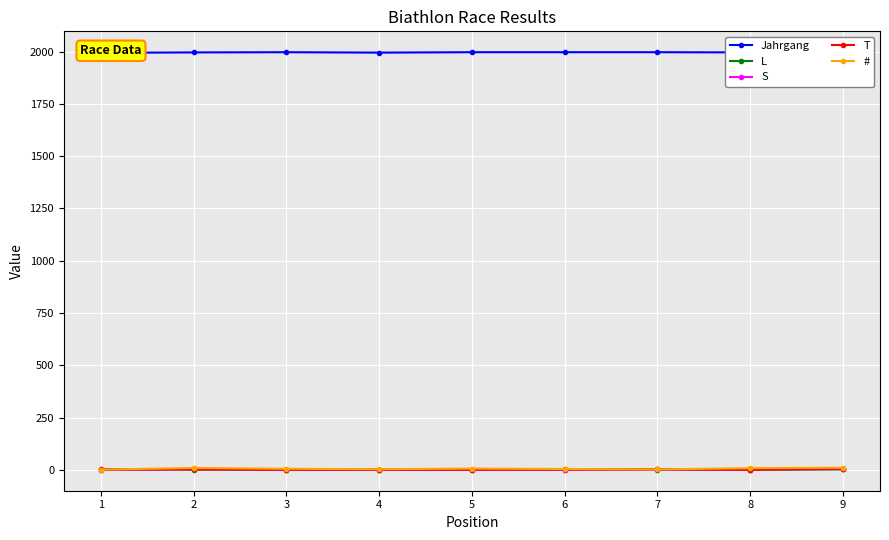

What is the difference between the highest and lowest values at 5?

1997